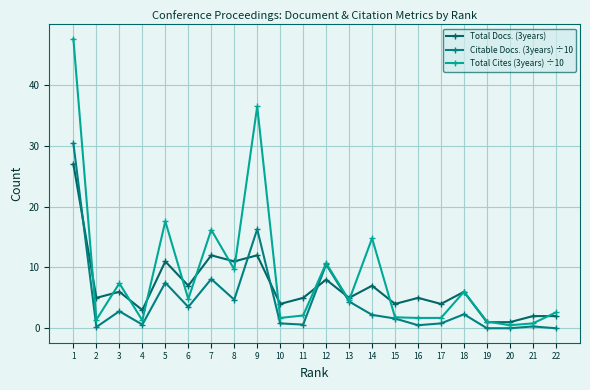

Where does the Total Cites (3years) ÷10 series first go above 4?

1